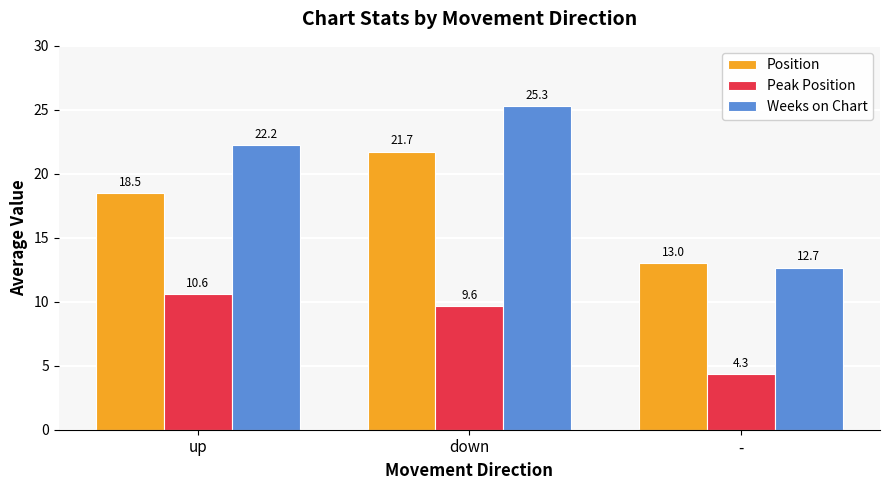

Which series has the largest range (max minus min)?

Weeks on Chart